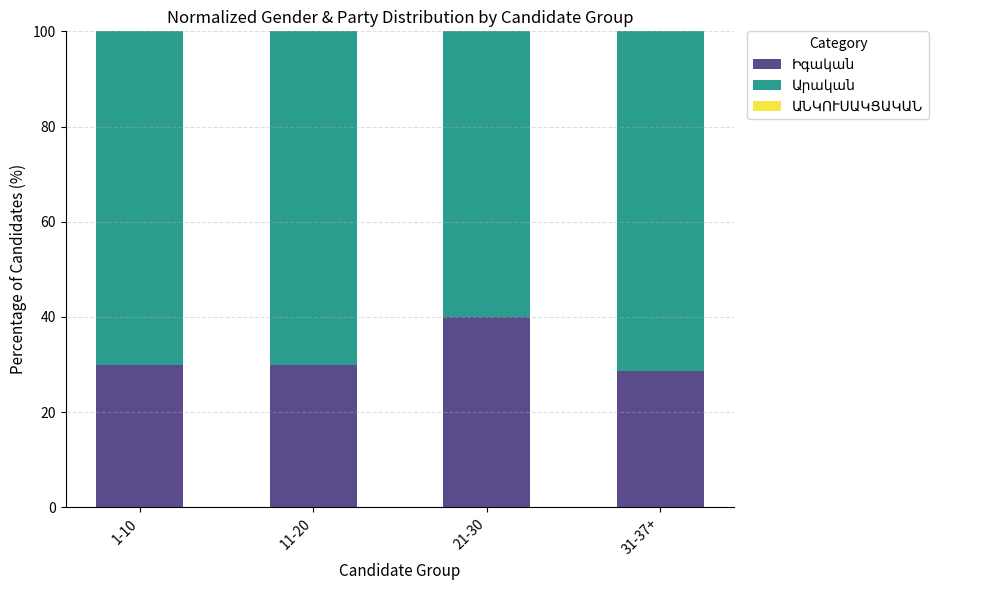

What is the total value across all series at 1-10?

100.0